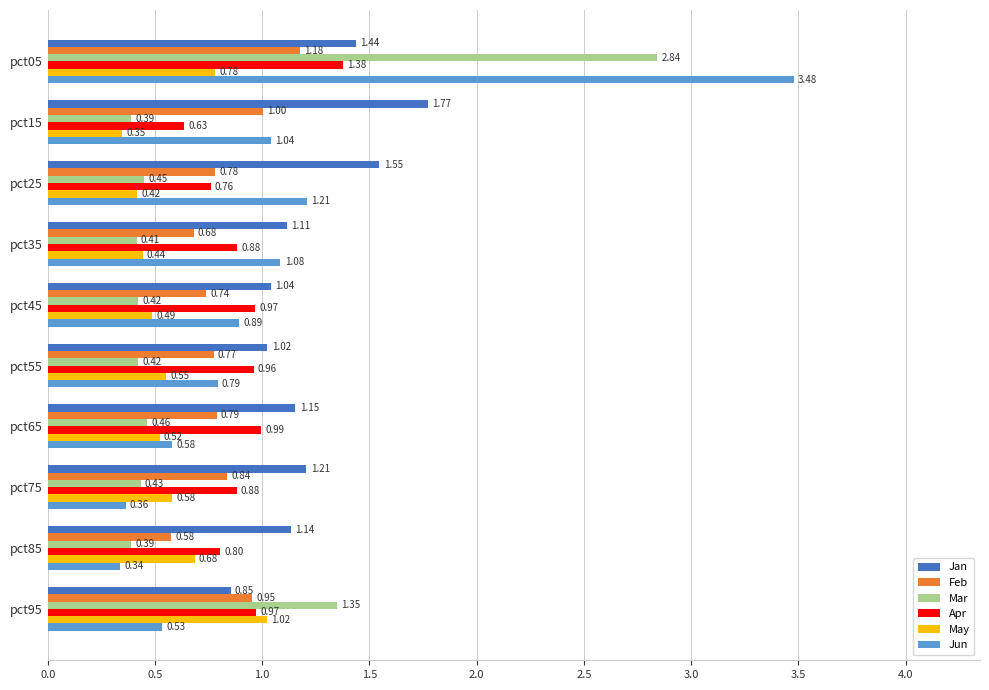

Rank the categories by May value from lowest to highest.

pct15, pct25, pct35, pct45, pct65, pct55, pct75, pct85, pct05, pct95